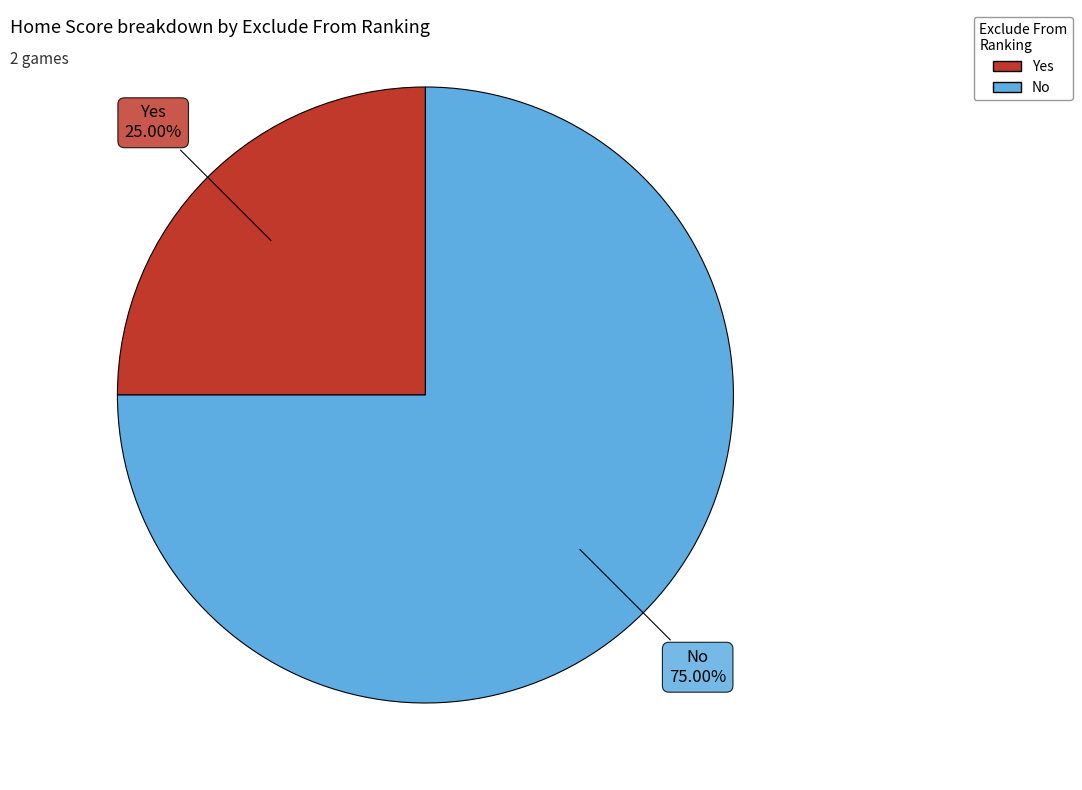

Is it true that Yes is 25% of the pie?

True